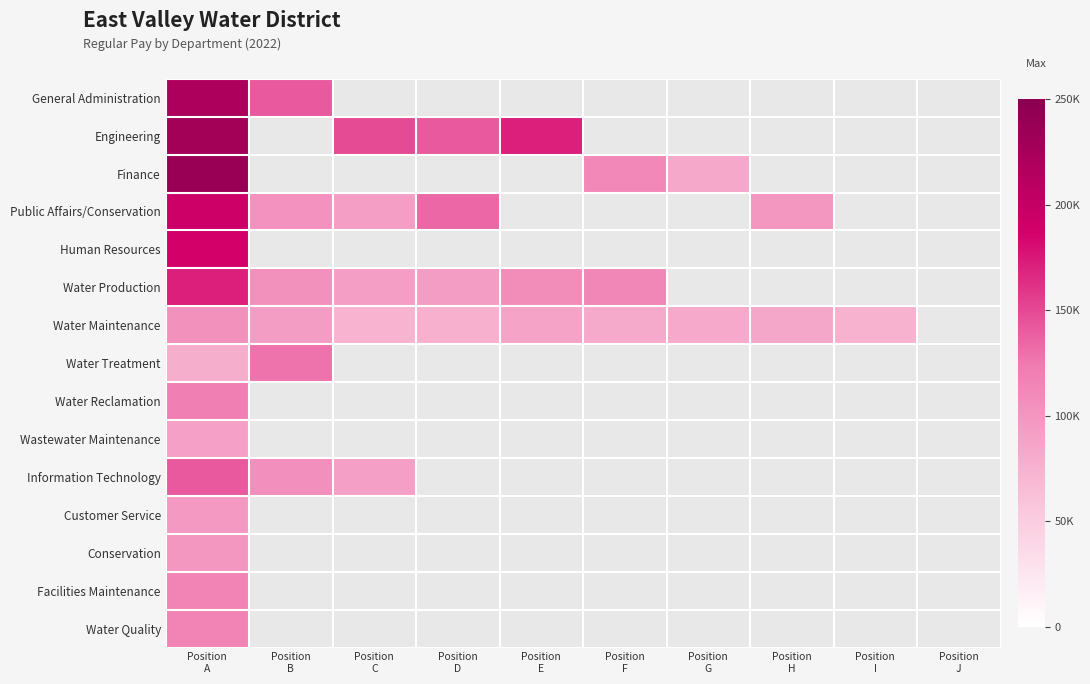

At which label does Public Affairs/Conservation reach its peak?

Position A